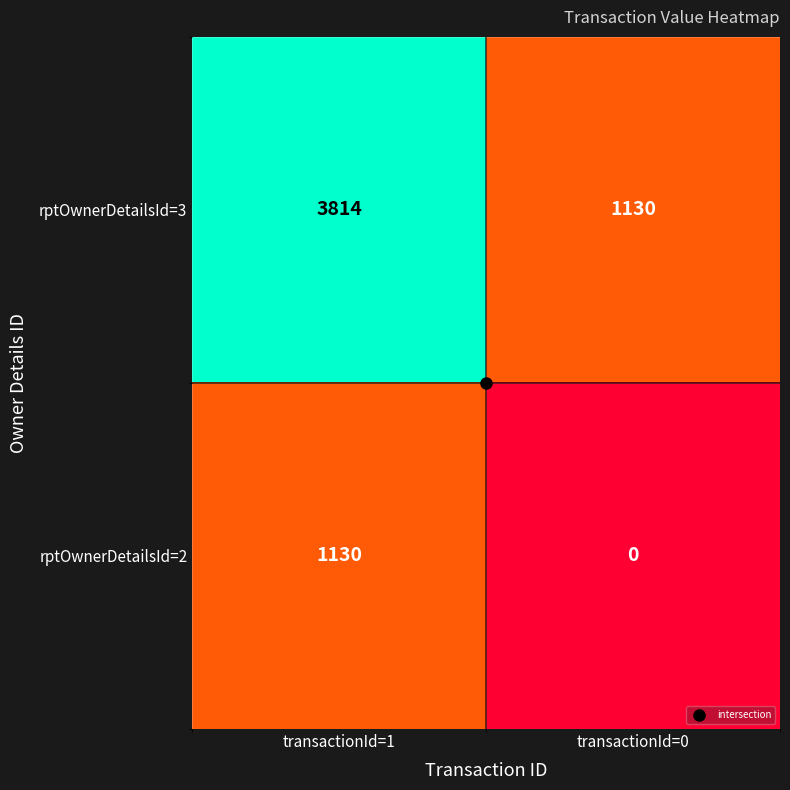

The value of rptOwnerDetailsId=2 at transactionId=0 is 690. True or false?

False